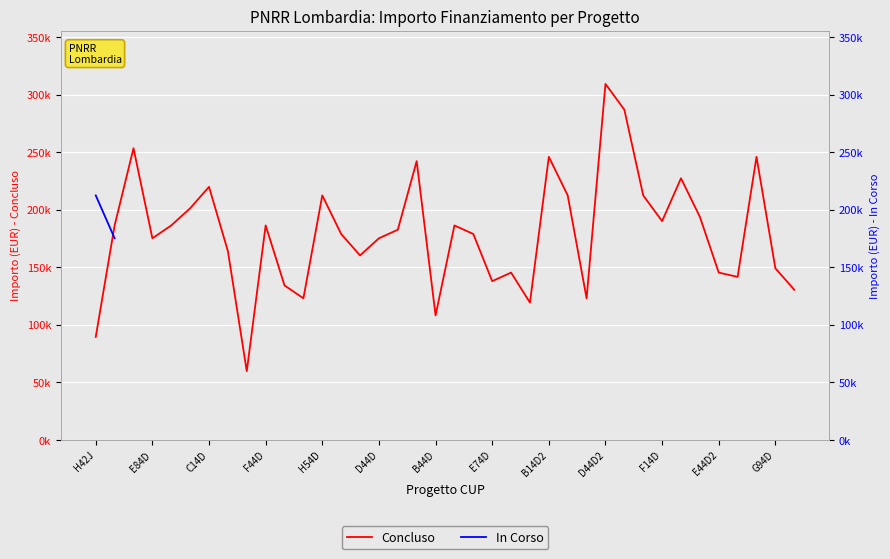

What is the greatest value displayed?

309242.7